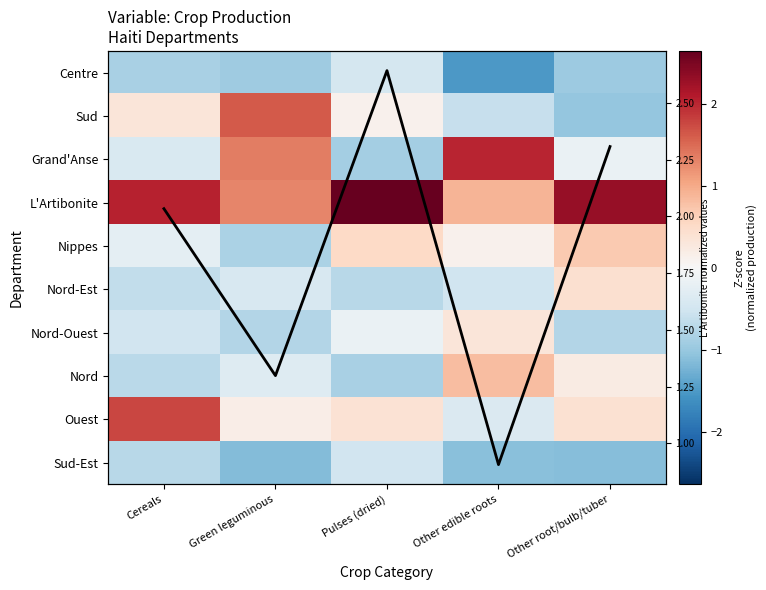

What is the approximate value of Sud-Est at Pulses (dried)?

-0.5